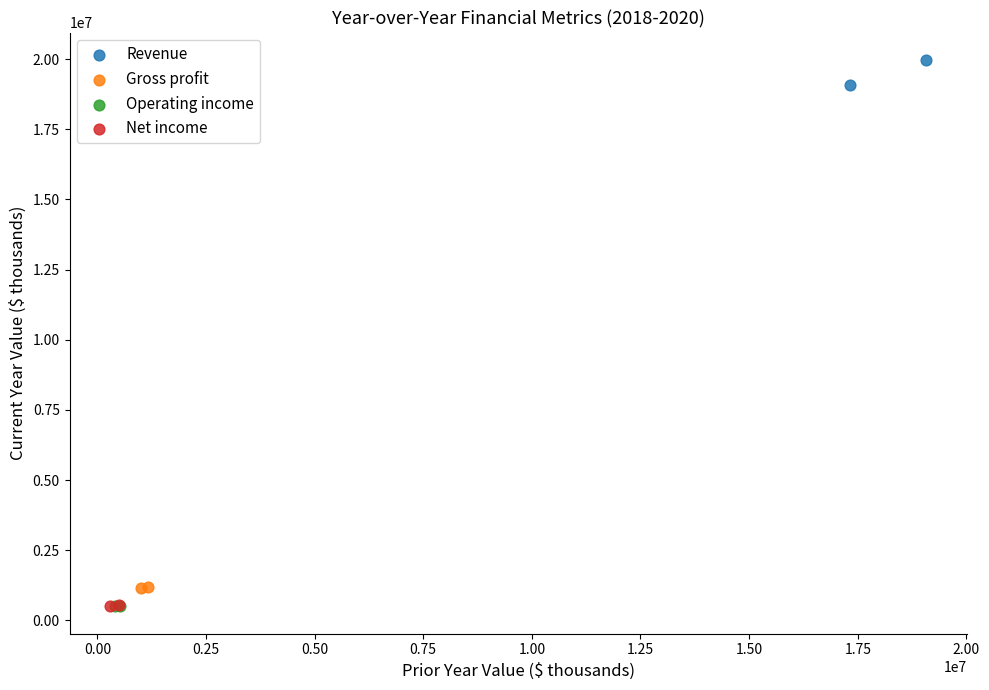

What are all the series names shown in the legend?

Revenue, Gross profit, Operating income, Net income